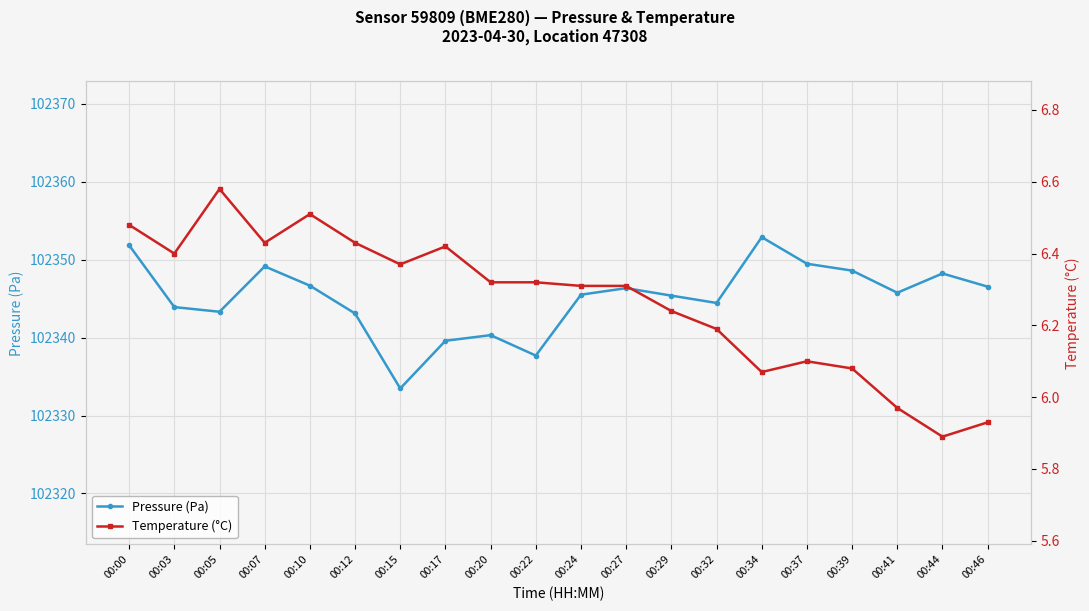

What value does the Temperature (°C) series have at 00:37?

6.1